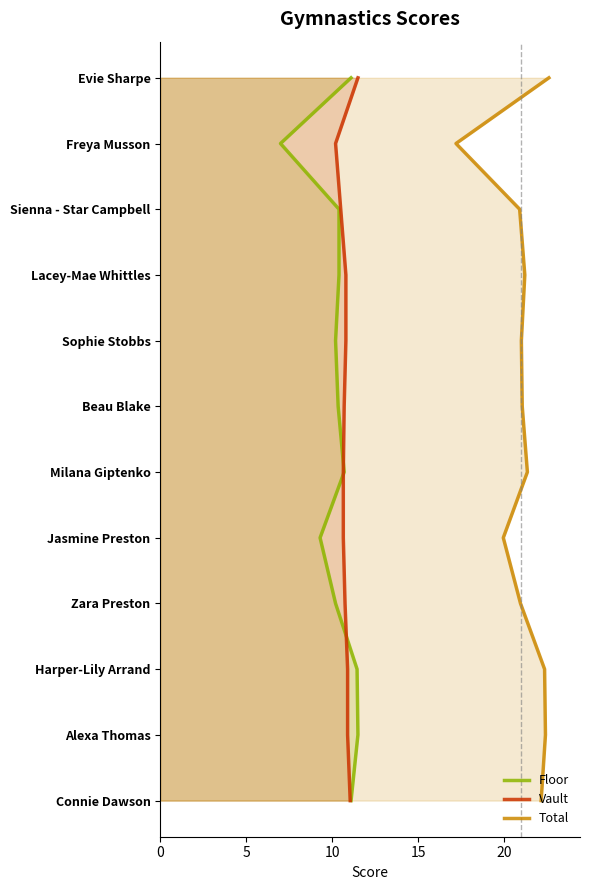

Rank the series by their maximum value, from lowest to highest.

Floor, Vault, Total